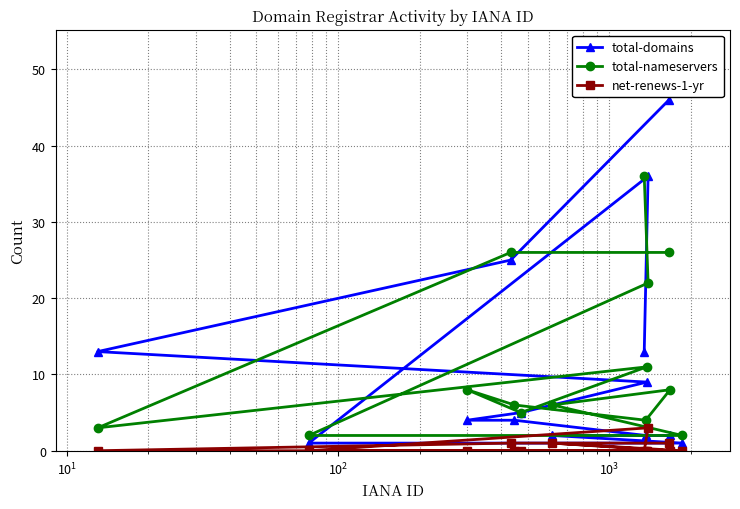

What is the highest value of the total-domains series?

46